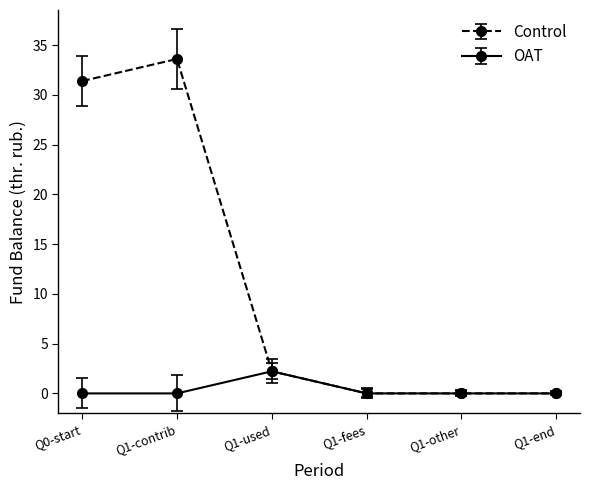

Rank the series at Q0-start from highest to lowest value.

Control, OAT